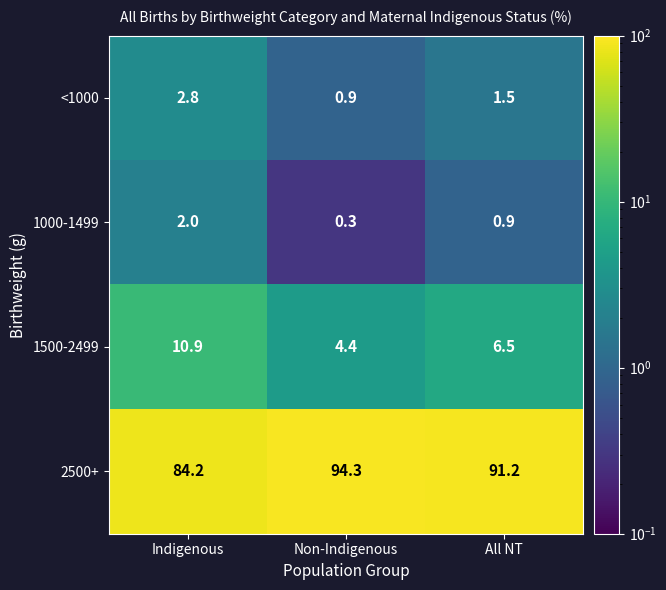

What is the average value of the 1500-2499 series?

7.3